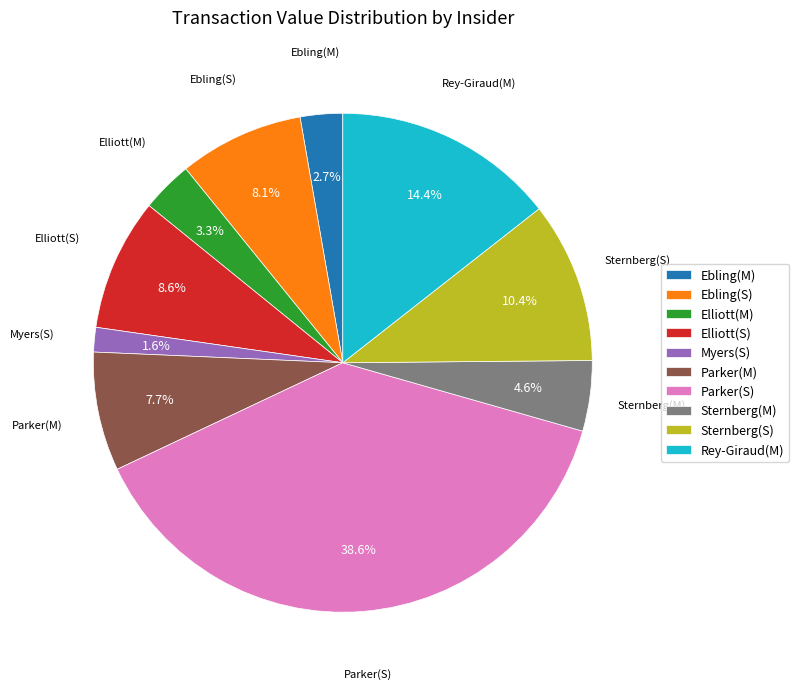

Between Ebling(M) and Parker(S), which is larger?

Parker(S)